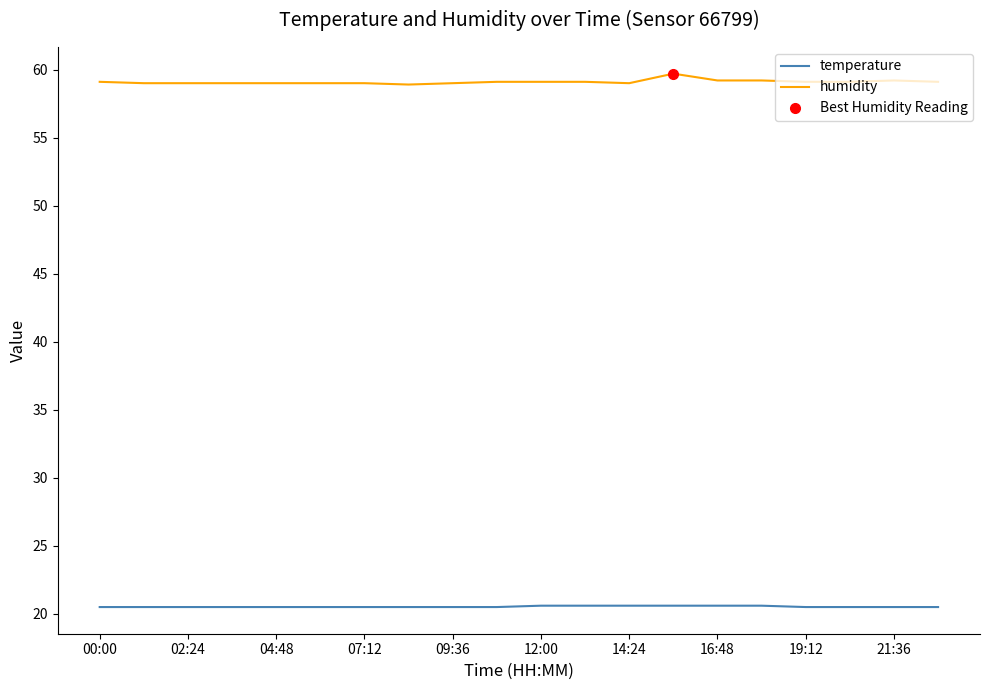

Read the humidity value at 02:24.

59.0